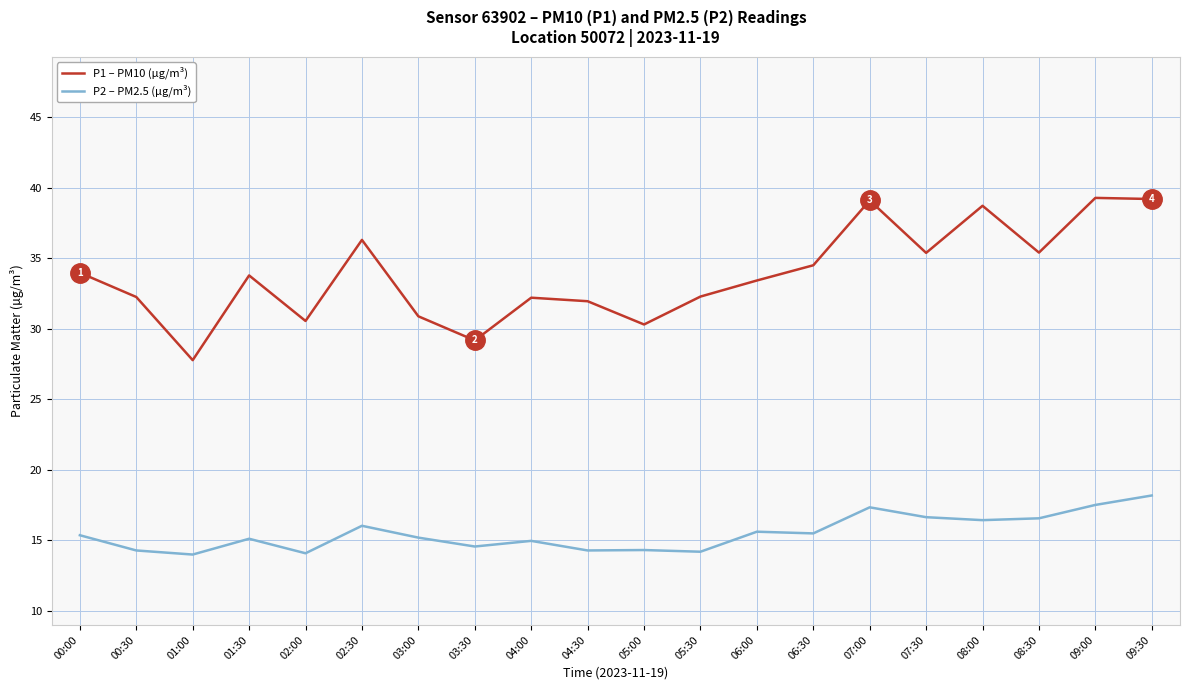

Is the value of P1 – PM10 (µg/m³) at 08:30 greater than the value of P2 – PM2.5 (µg/m³) at 02:30?

Yes